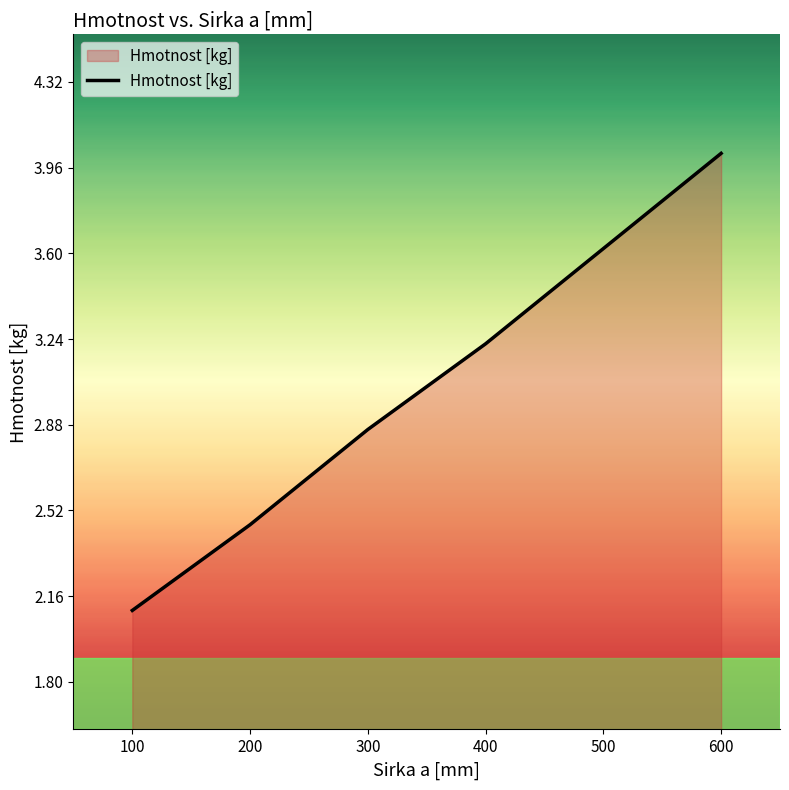

Does the chart display data point markers on the line(s)?

No